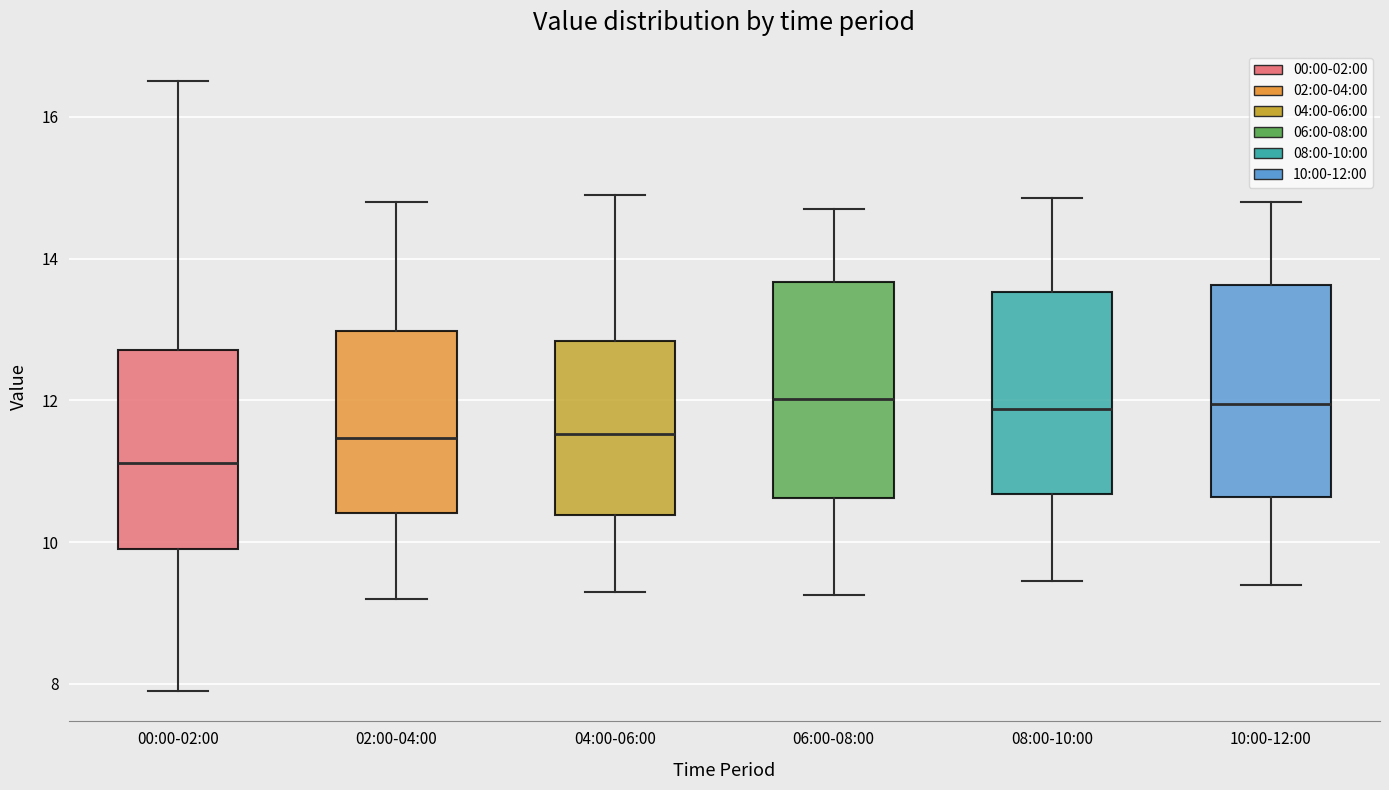

Reading left to right, transcribe this box plot: for each box, give where its median line is, the range the box spans, and where its two whiskers end, as read against the y-axis. The values are not printed on the chart, so give them approximately, as read against the axis.

00:00-02:00: median 11.2, box 9.8 to 12.8, whiskers 8.0 to 16.6
02:00-04:00: median 11.4, box 10.4 to 13.0, whiskers 9.2 to 14.8
04:00-06:00: median 11.6, box 10.4 to 12.8, whiskers 9.4 to 15.0
06:00-08:00: median 12.0, box 10.6 to 13.6, whiskers 9.2 to 14.8
08:00-10:00: median 11.8, box 10.6 to 13.6, whiskers 9.4 to 14.8
10:00-12:00: median 12.0, box 10.6 to 13.6, whiskers 9.4 to 14.8